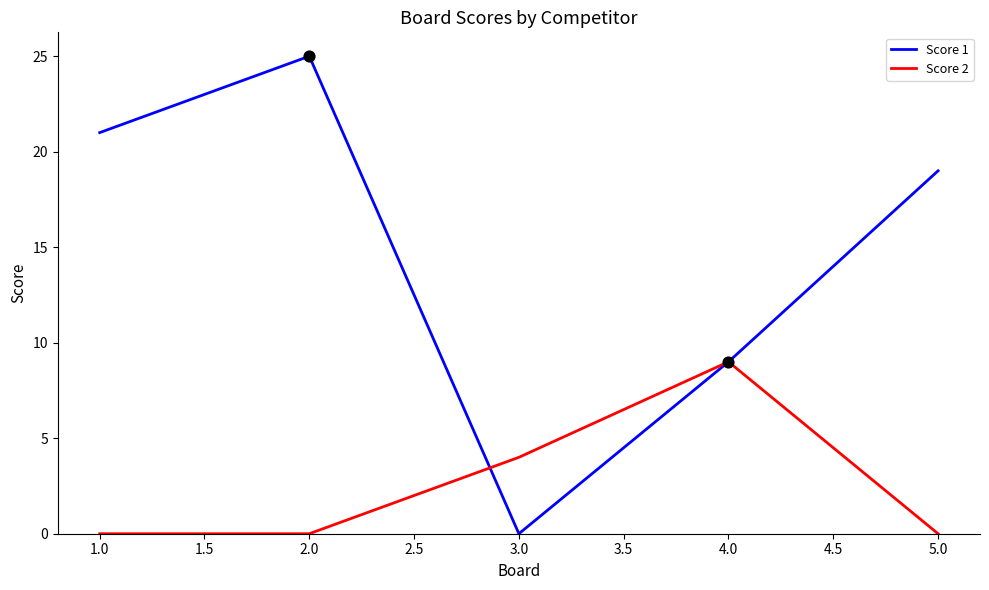

What is the total value across all series at 1.0?

21